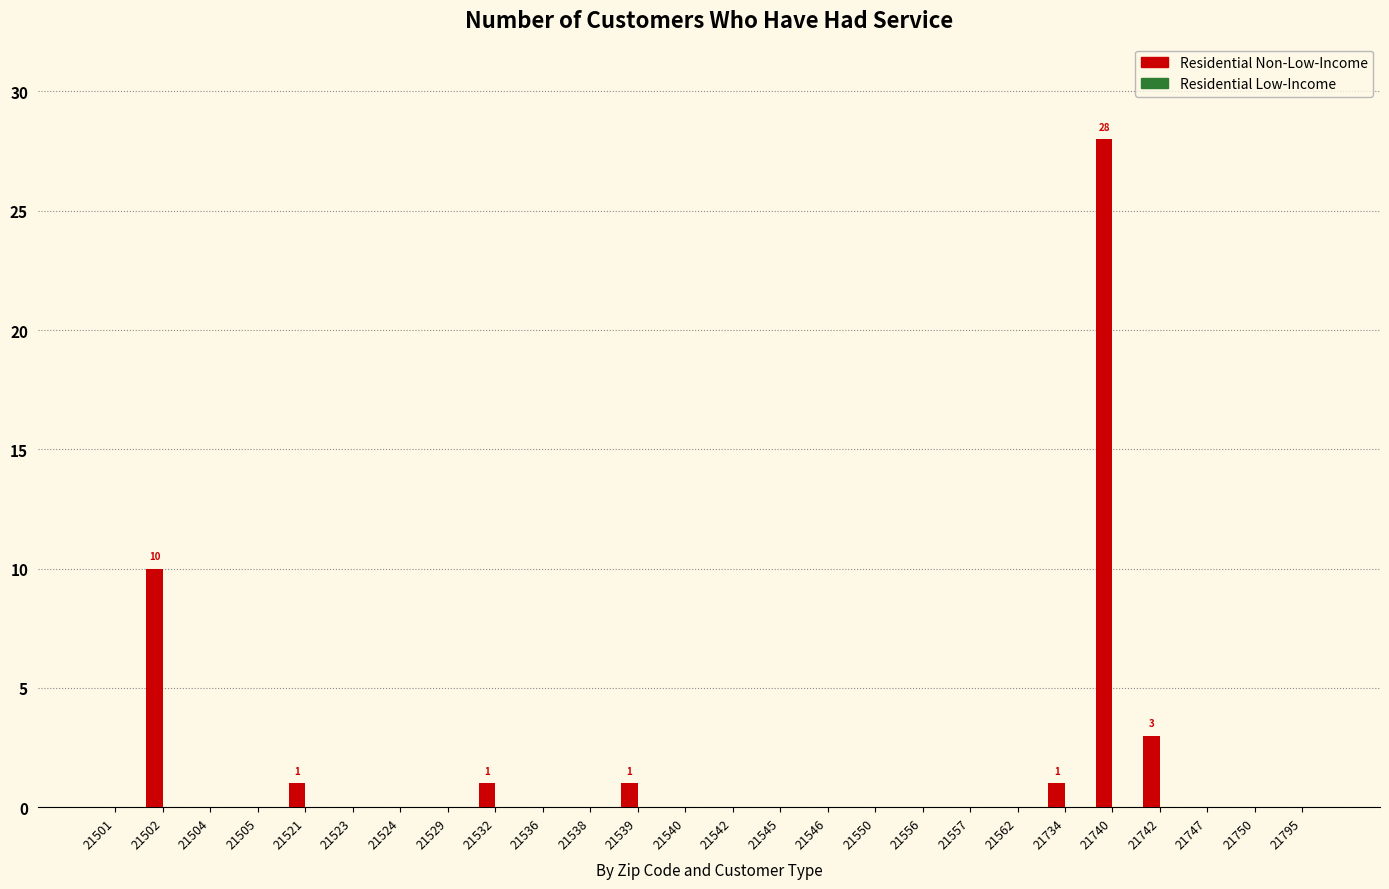

Count the number of categories in the chart.

26